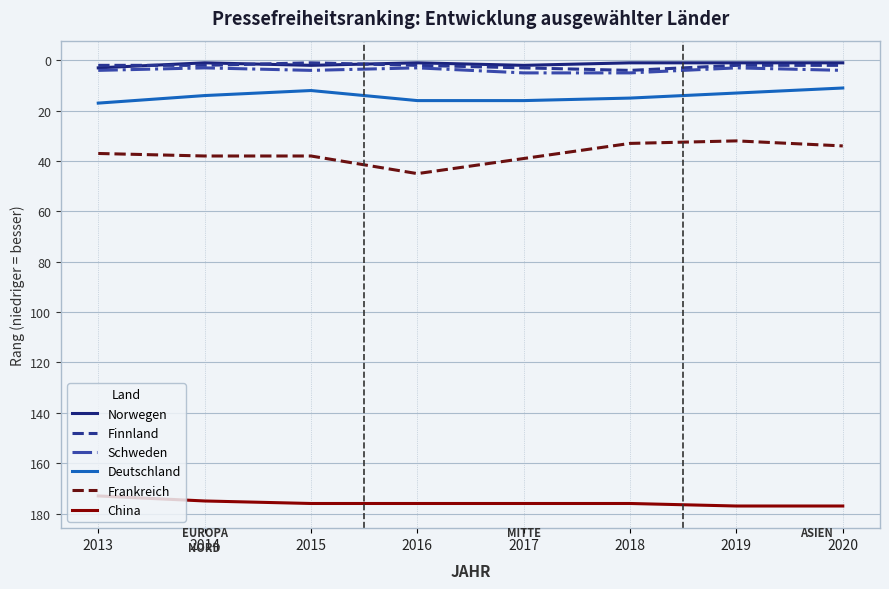

What is the maximum value shown in the chart?

177